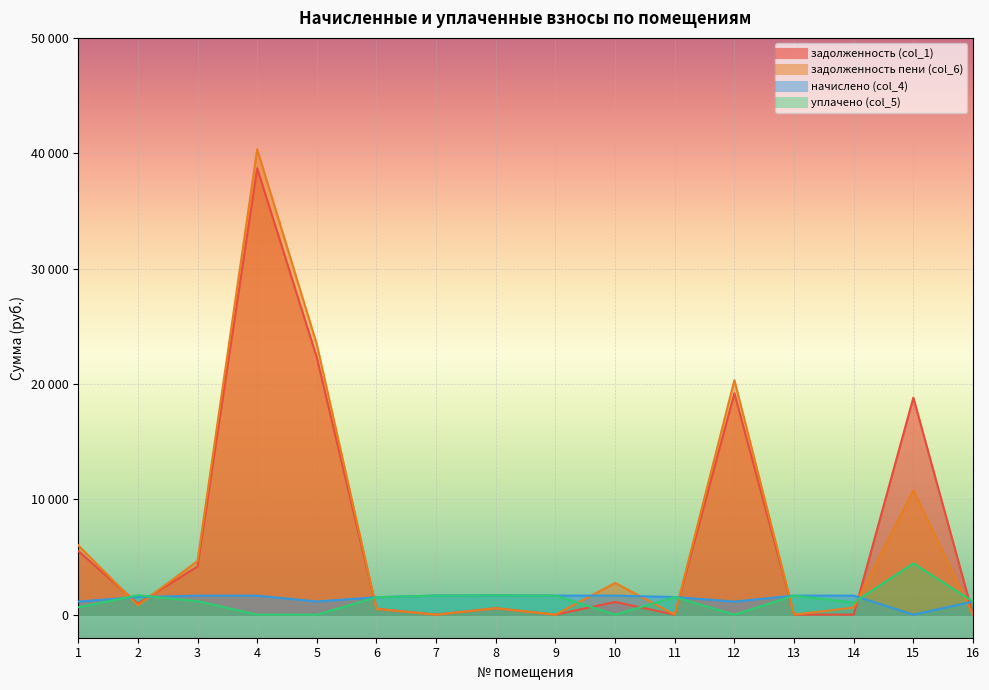

Which series has the largest total across all categories?

задолженность (col_1)